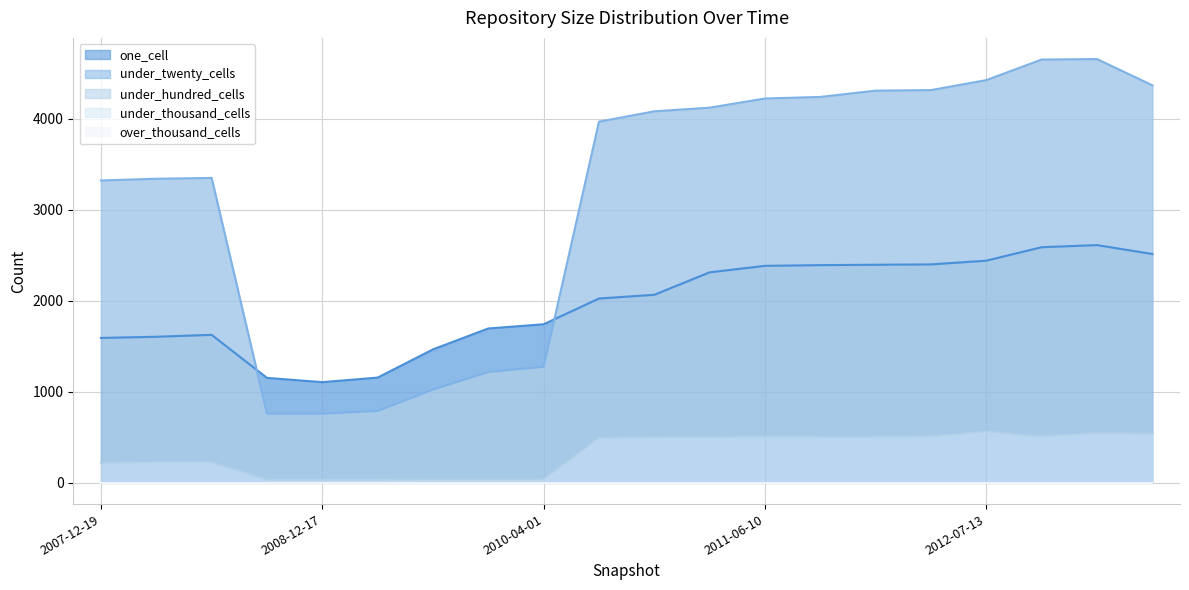

At how many categories does at least one series exceed 2463?

14